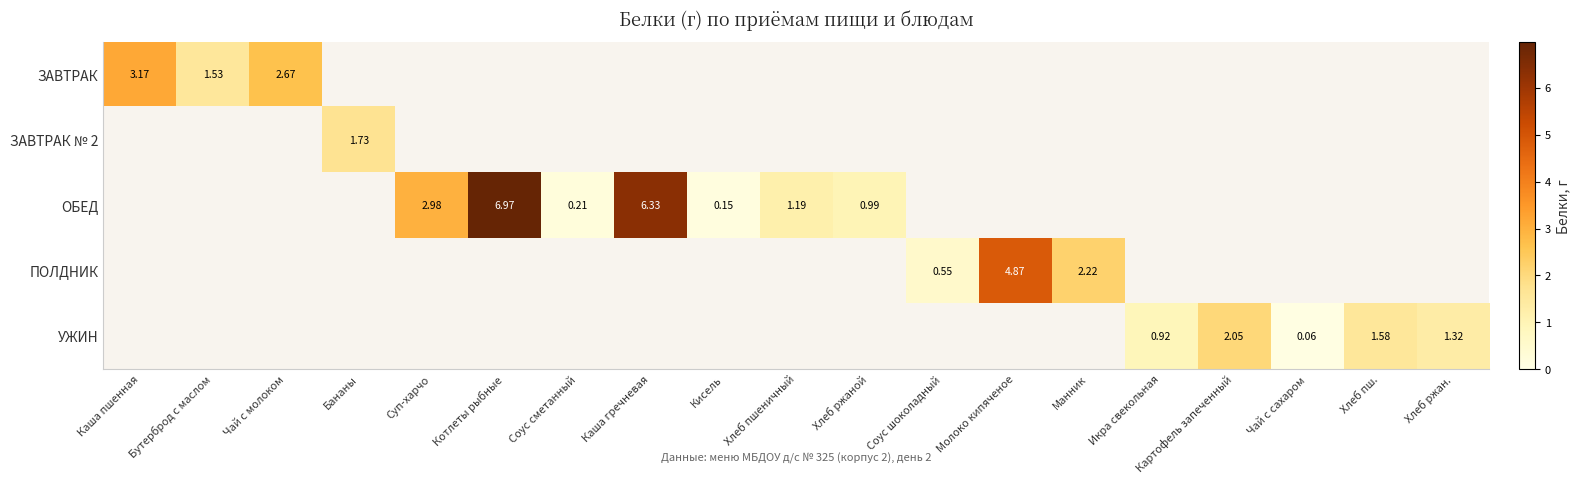

How many positive values does the ОБЕД series have?

7